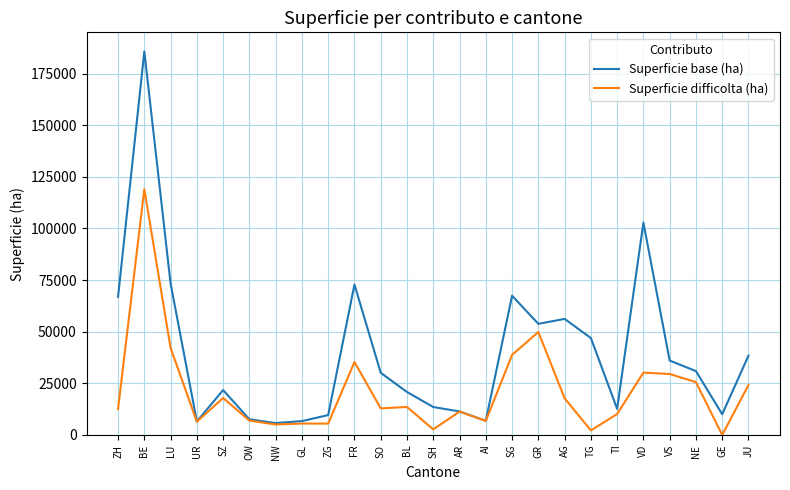

What is the difference between the maximum and second lowest values in the Superficie difficolta (ha) series?

116800